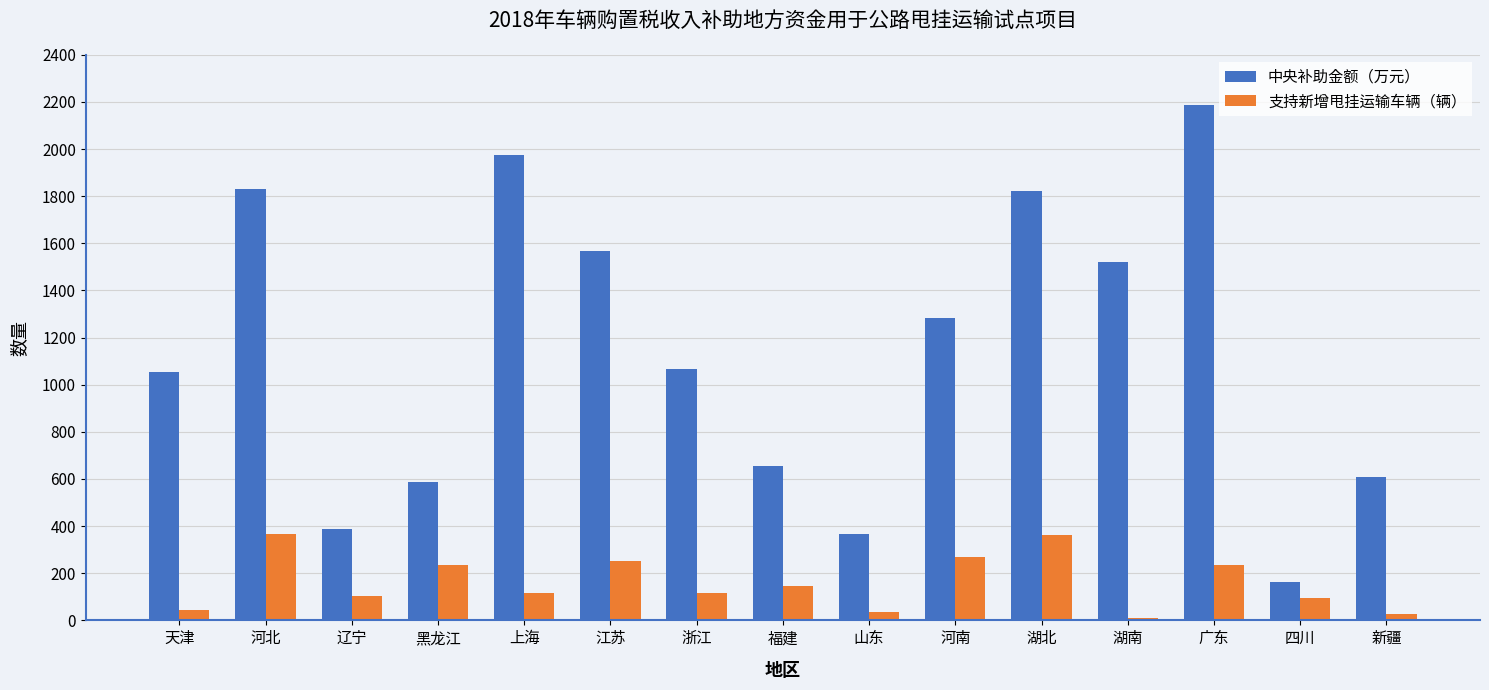

What is the sum of all 支持新增甩挂运输车辆（辆） values?

2418